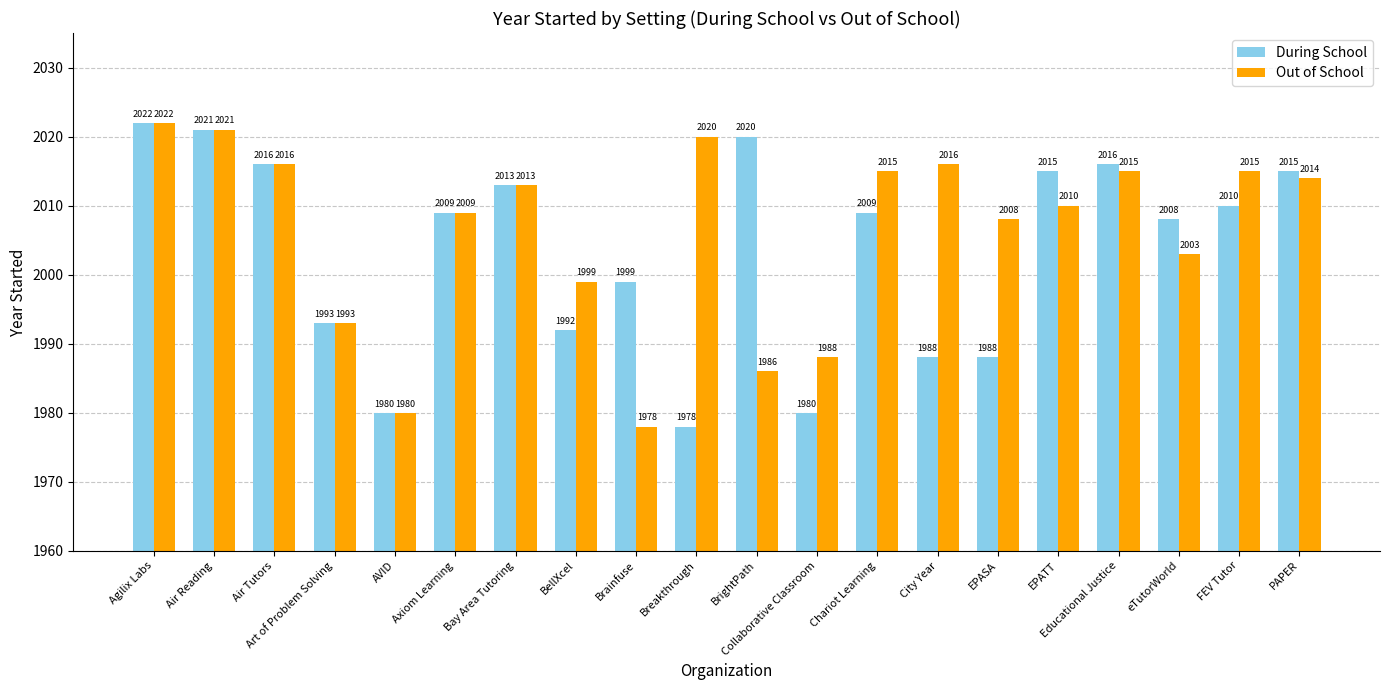

Reading left to right, transcribe all the data shown in this chart.

During School: 2022	2021	2016	1993	1980	2009	2013	1992	1999	1978	2020	1980	2009	1988	1988	2015	2016	2008	2010	2015
Out of School: 2022	2021	2016	1993	1980	2009	2013	1999	1978	2020	1986	1988	2015	2016	2008	2010	2015	2003	2015	2014